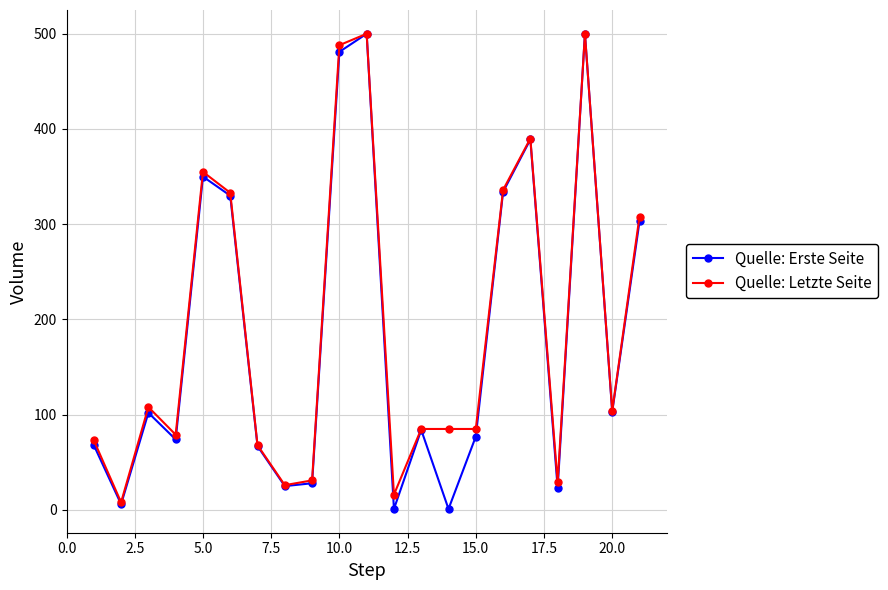

Which series has the largest range (max minus min)?

Quelle: Erste Seite